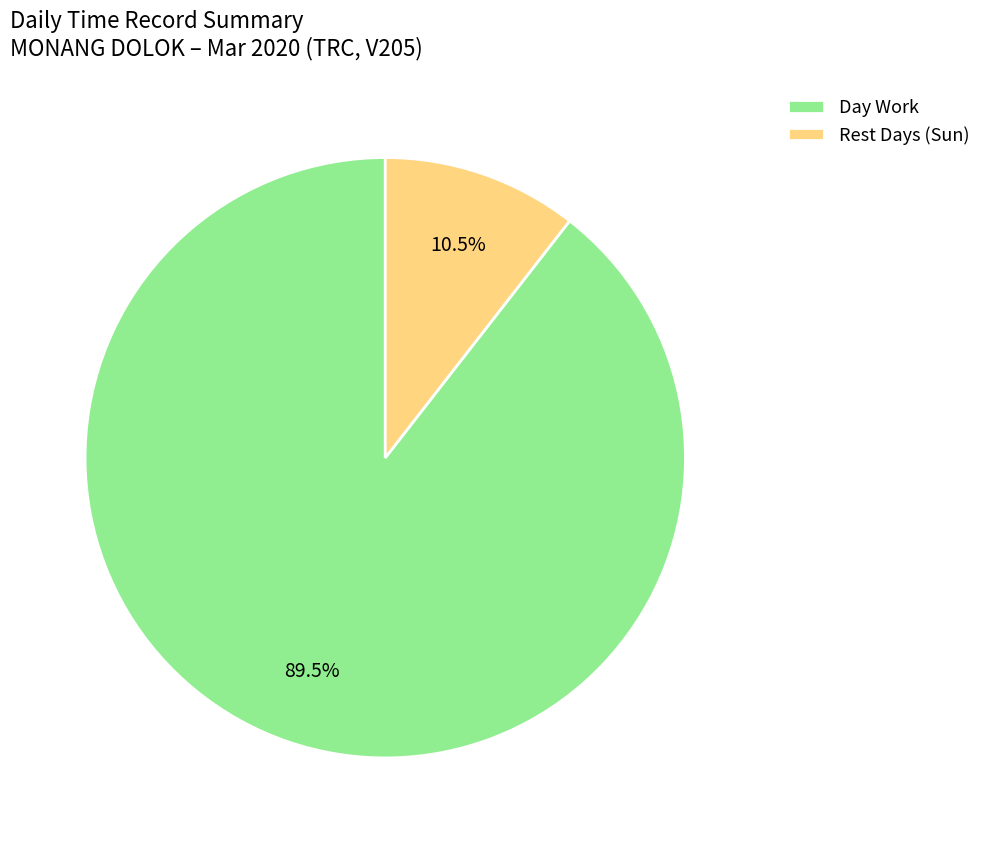

How many segments does this pie chart have?

2